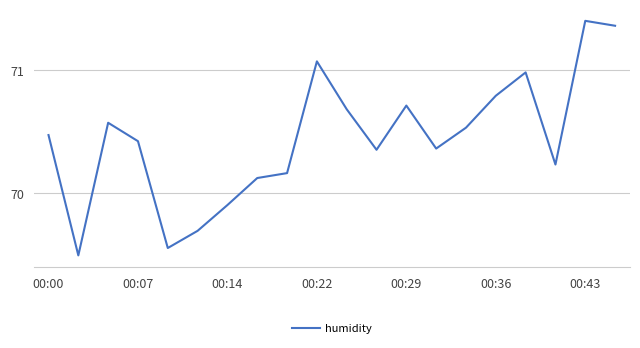

Does the chart have visible grid lines?

Yes